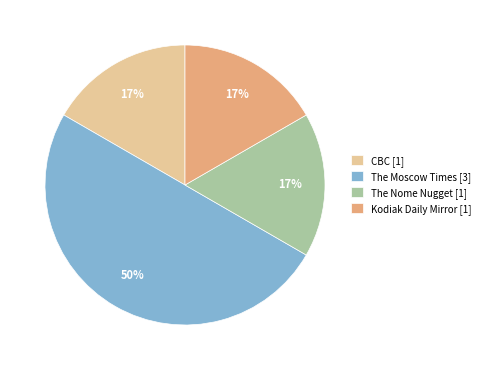

Approximately how many times larger is the value at The Nome Nugget [1] compared to Kodiak Daily Mirror [1]?

1.0